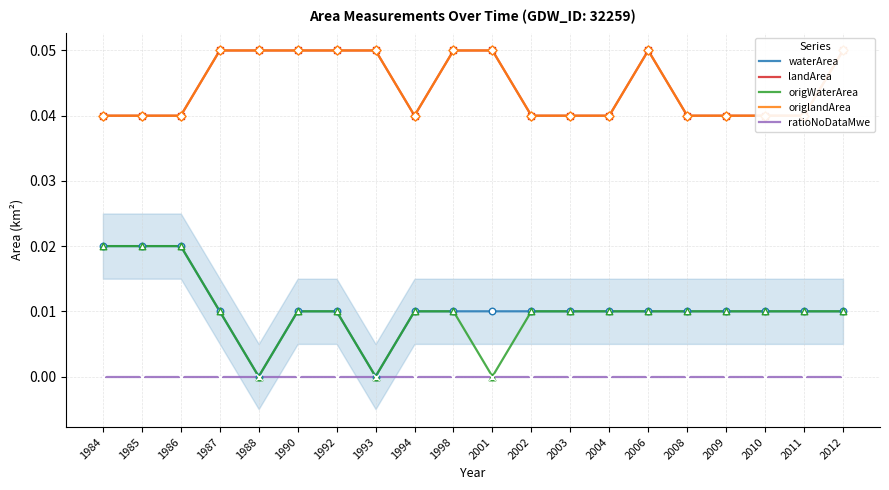

What are all the series names shown in the legend?

waterArea, landArea, origWaterArea, origlandArea, ratioNoDataMwe